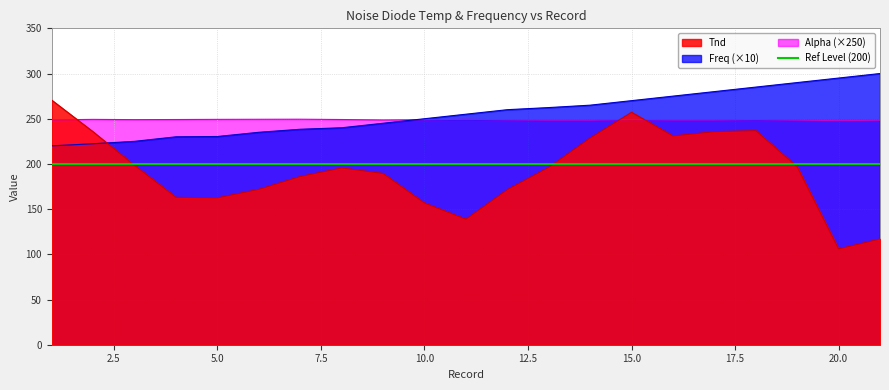

What are all the series names shown in the legend?

Tnd, Freq (×10), Alpha (×250), Ref Level (200)